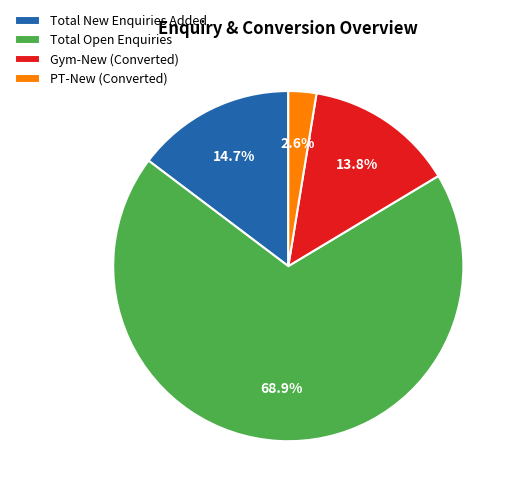

What is the ratio of the value at Total New Enquiries Added to the value at Gym-New (Converted)?

1.1